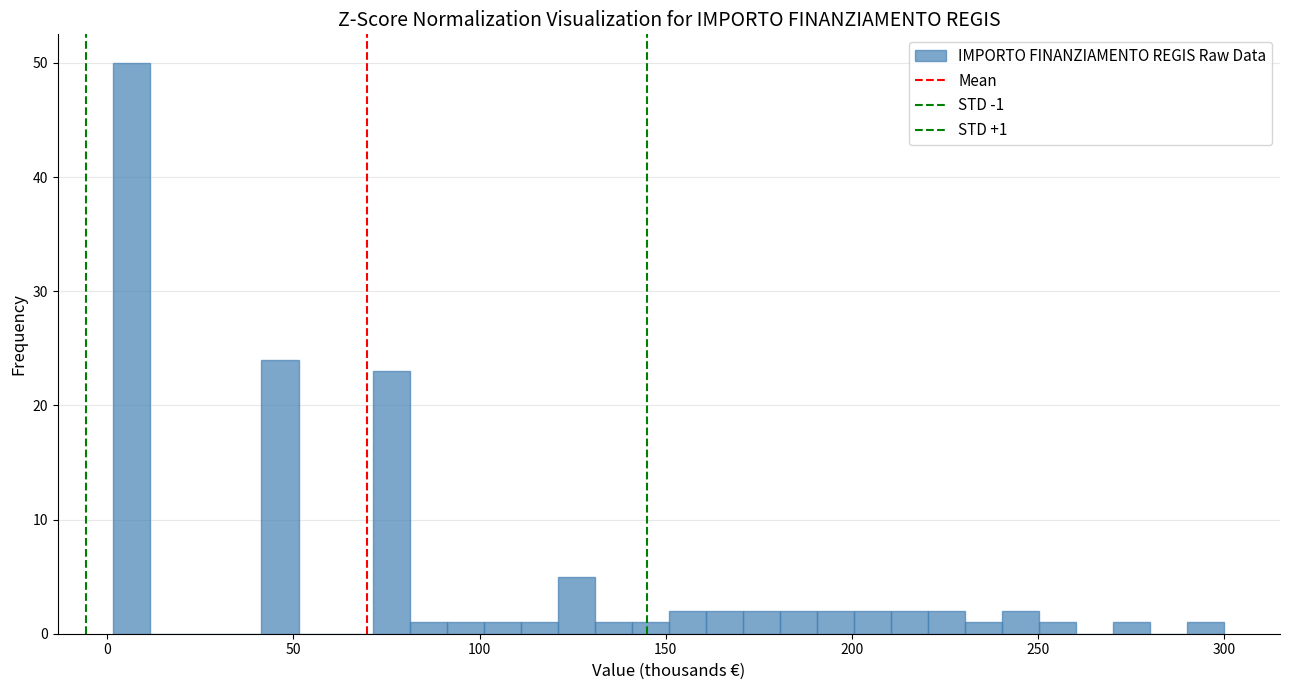

Read against the x-axis, roughly where is the centre of the tallest bar?

5